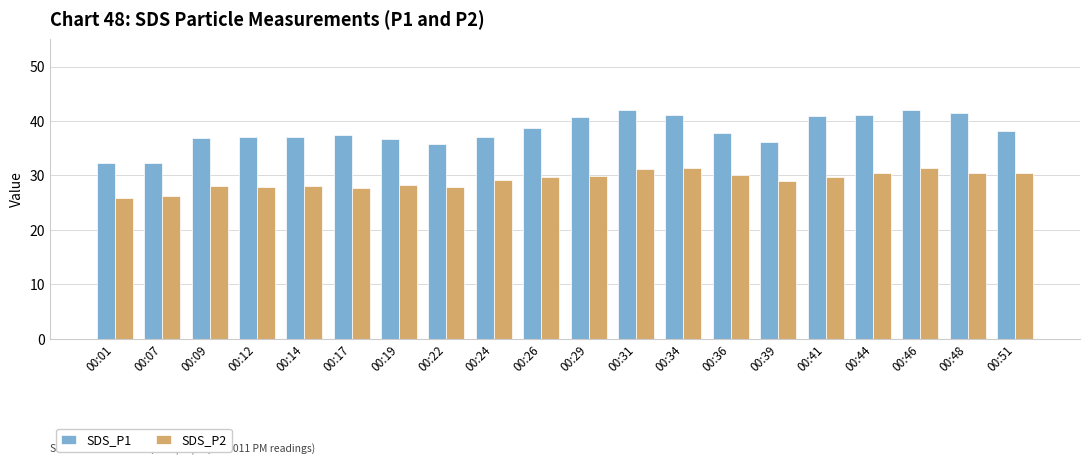

Rank the series at 00:44 from lowest to highest value.

SDS_P2, SDS_P1